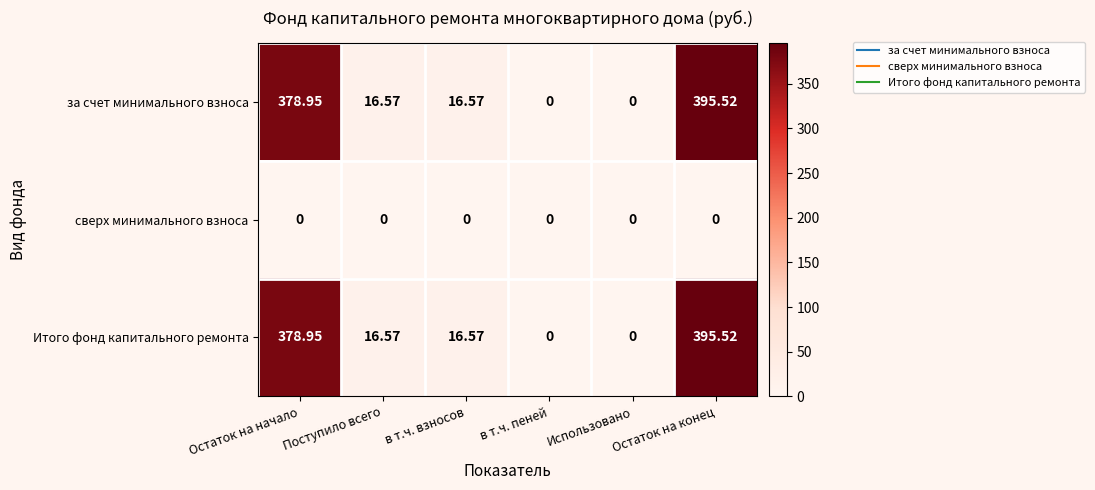

Which category has the highest value in the Итого фонд капитального ремонта series?

Остаток на конец